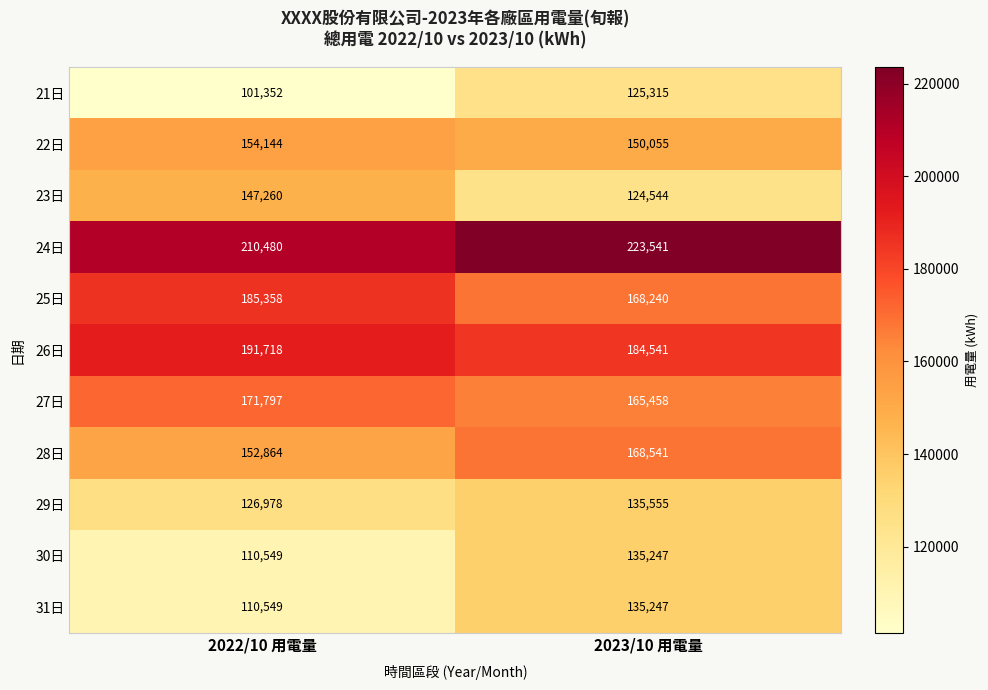

What is the smallest value displayed?

101352